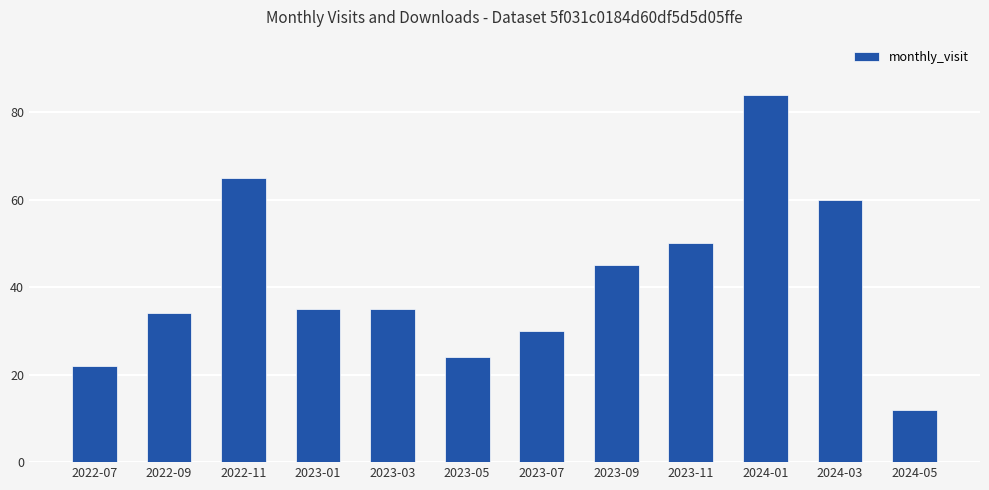

What position from the right is 2022-09?

11